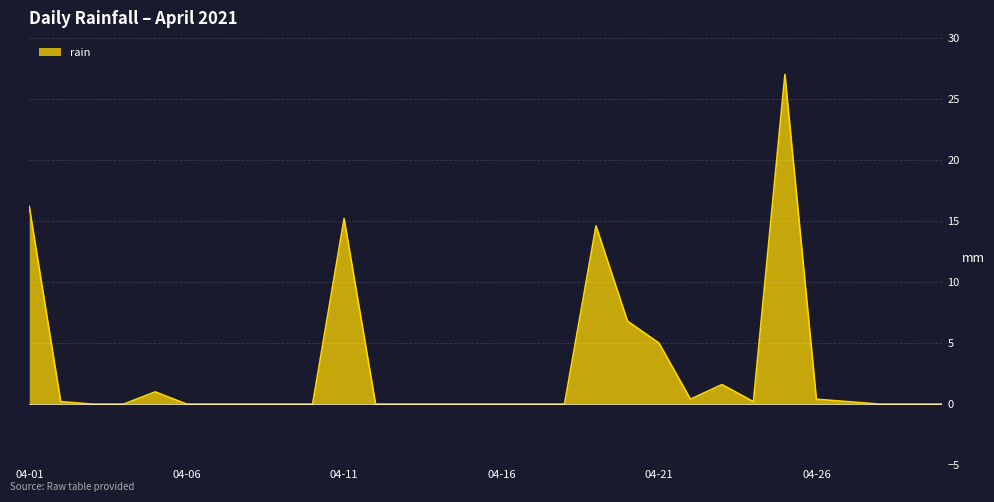

What is the greatest value displayed?

27.0